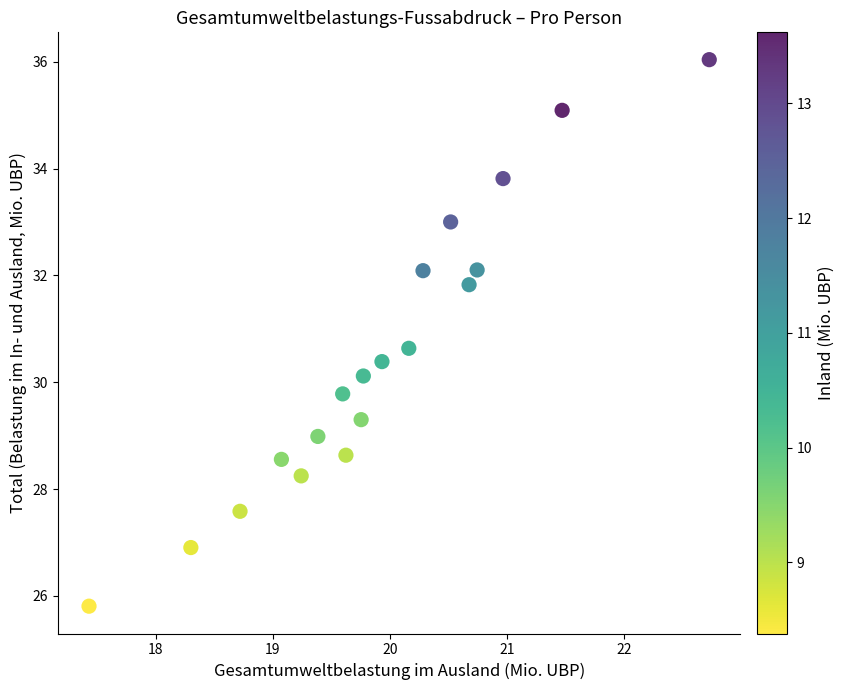

What is the range of X values (max minus min)?

5.3